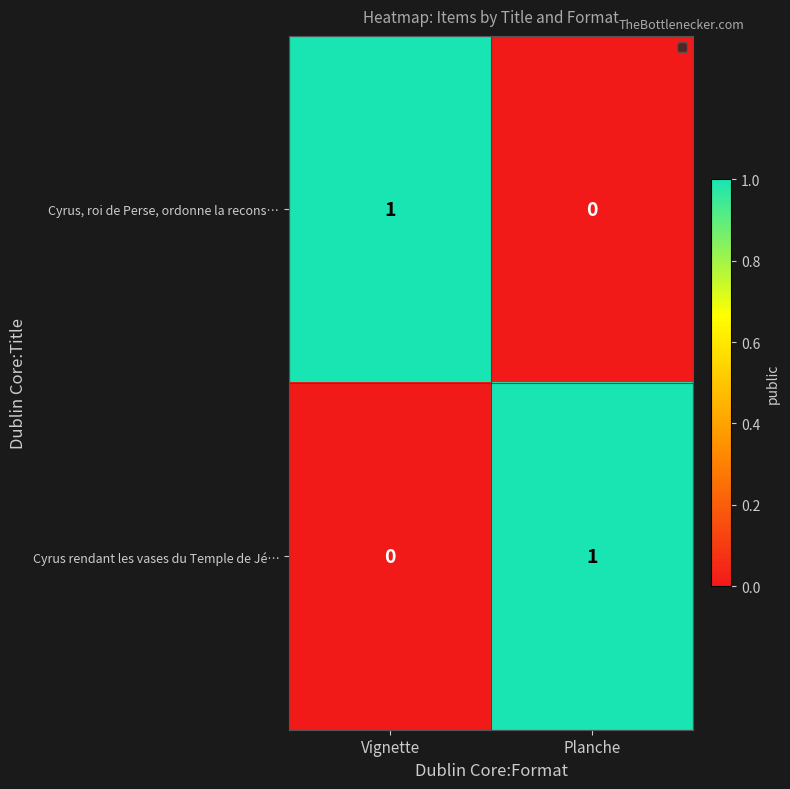

Which category has the highest value in the Cyrus, roi de Perse, ordonne la recons… series?

Vignette